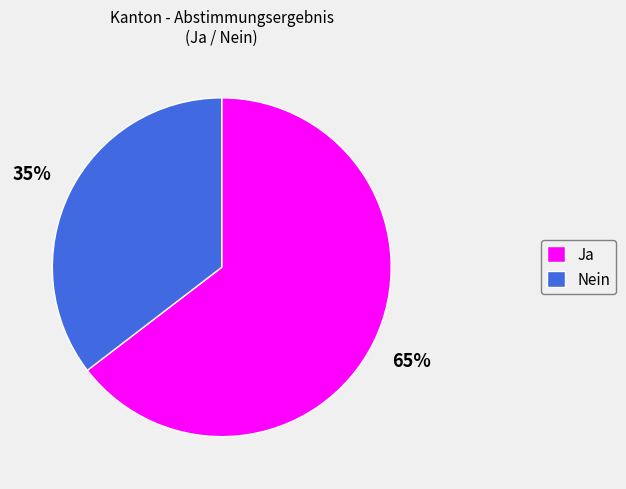

To the nearest percent, what is the combined percentage of Nein and Ja?

100%